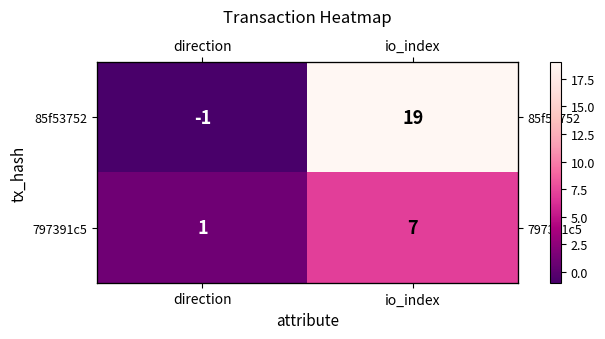

The 797391c5 series shows 1 at direction. True or false?

False